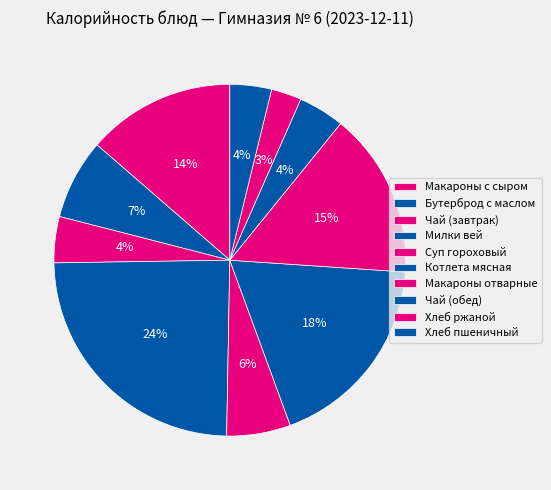

How many slices are in this pie chart?

10